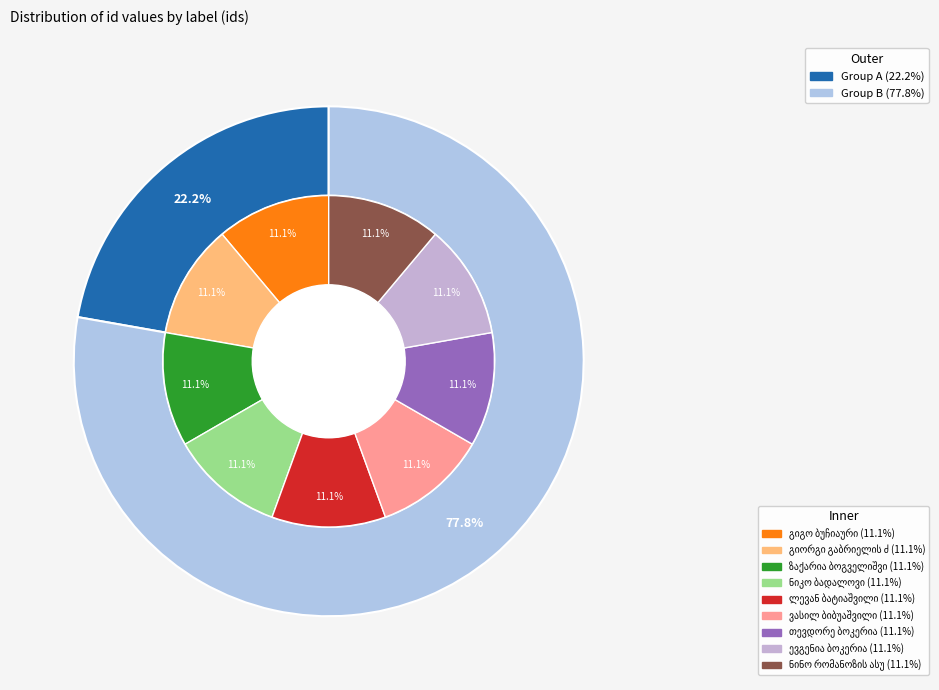

What is the largest slice in the pie chart?

გიგო ბუჩიაური